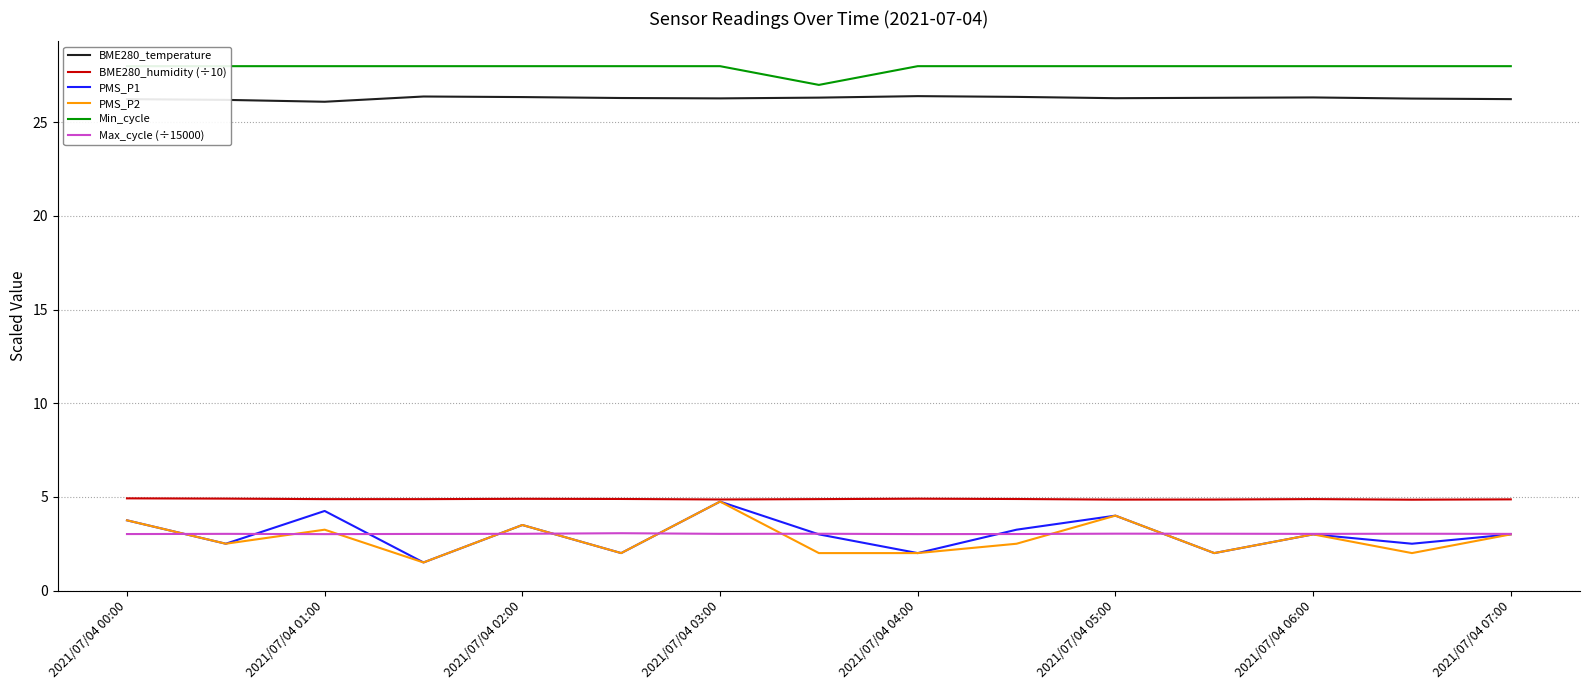

What is the lowest value of the BME280_temperature series?

26.1